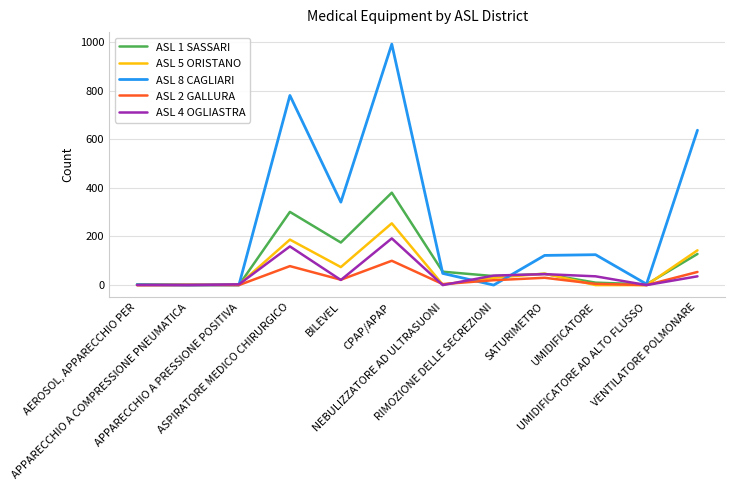

What is the spread (max minus min) of values at SATURIMETRO?

92